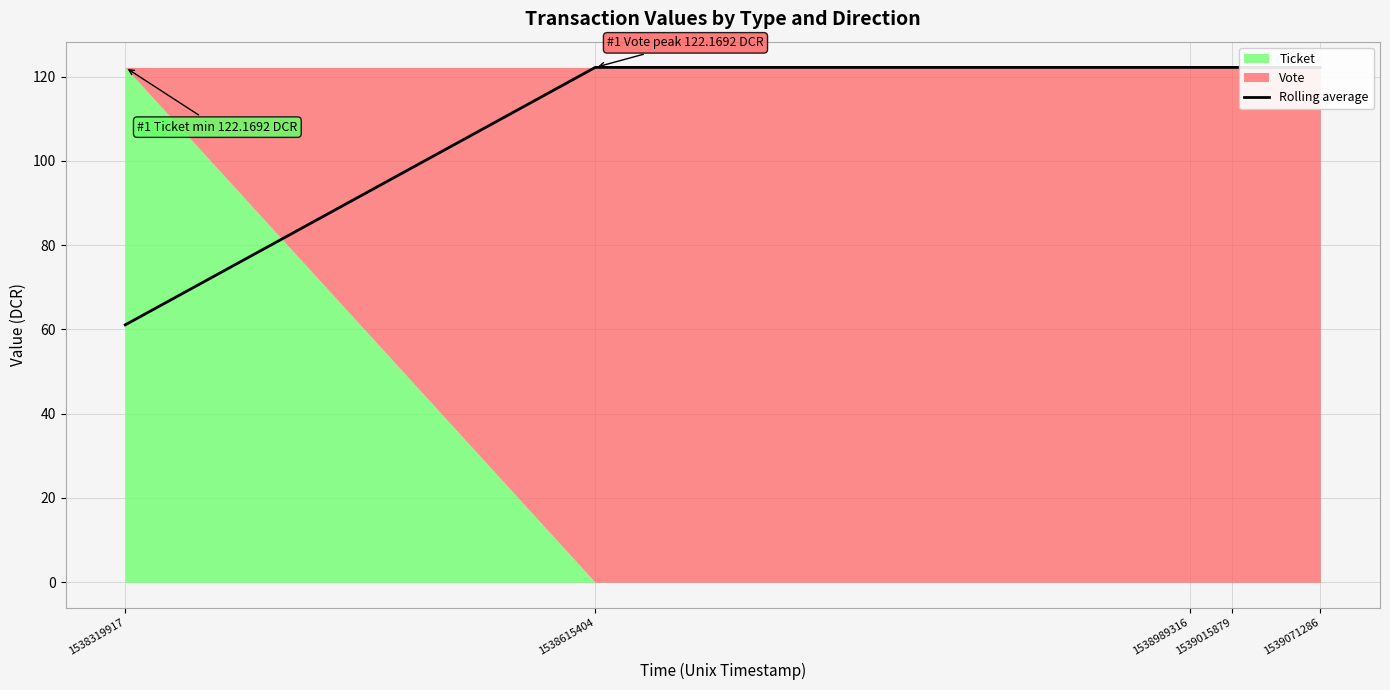

Which has a higher value, 1538319917 or 1538615404?

1538615404